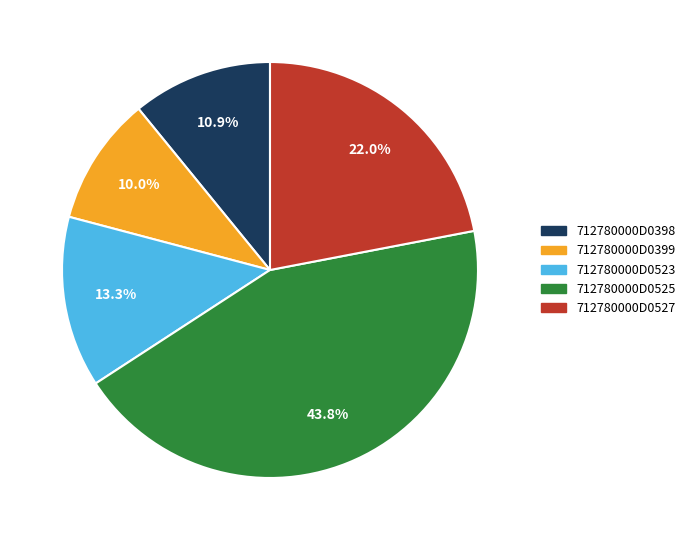

Approximately how many times larger is the value at 712780000D0527 compared to 712780000D0398?

2.0